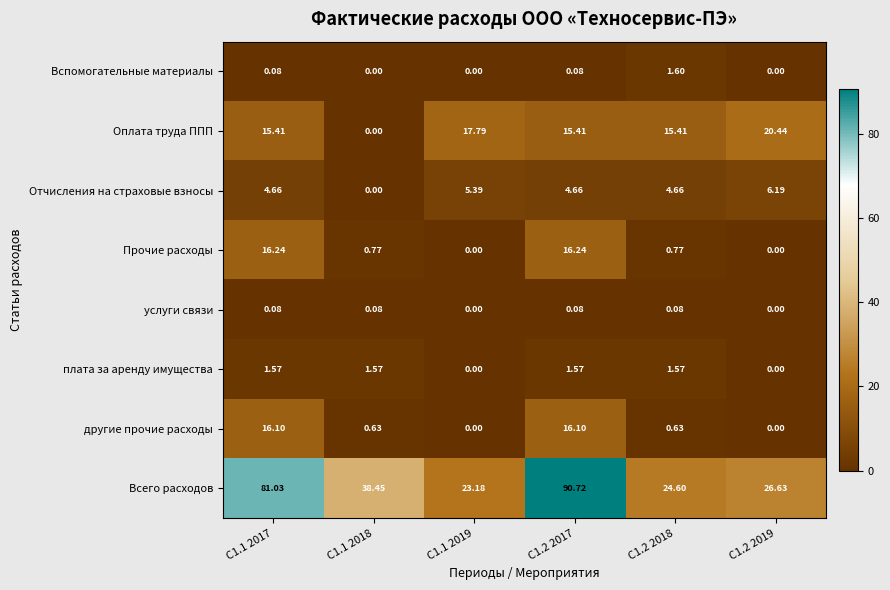

Rank the series by their maximum value, from lowest to highest.

услуги связи, плата за аренду имущества, Вспомогательные материалы, Отчисления на страховые взносы, другие прочие расходы, Прочие расходы, Оплата труда ППП, Всего расходов